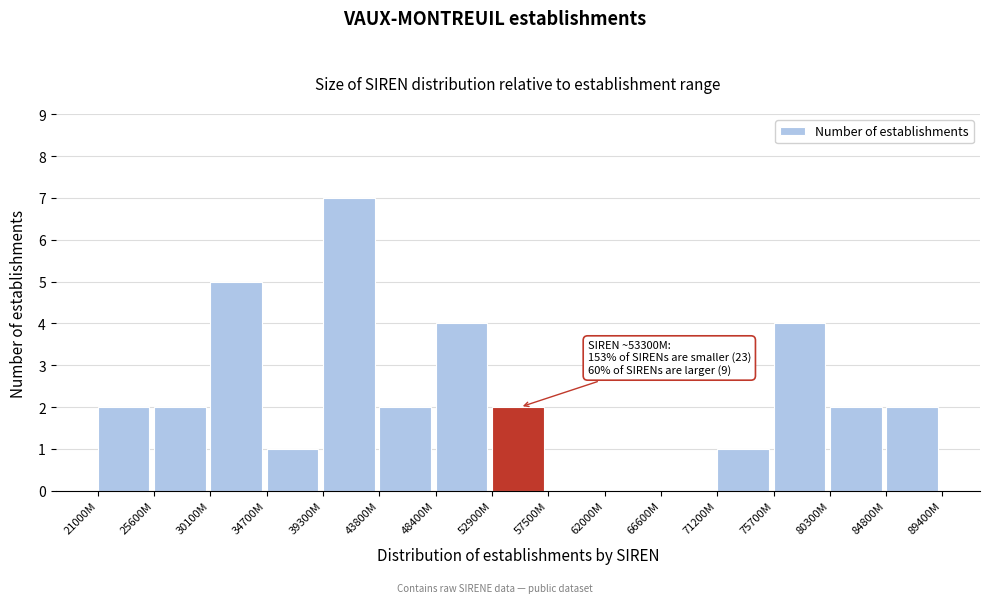

Reading left to right, list all the values displayed in this chart.

21000M=2	25600M=2	30100M=5	34700M=1	39300M=7	43800M=2	48400M=4	52900M=2	57500M=0	62000M=0	66600M=0	71200M=1	75700M=4	80300M=2	84800M=2